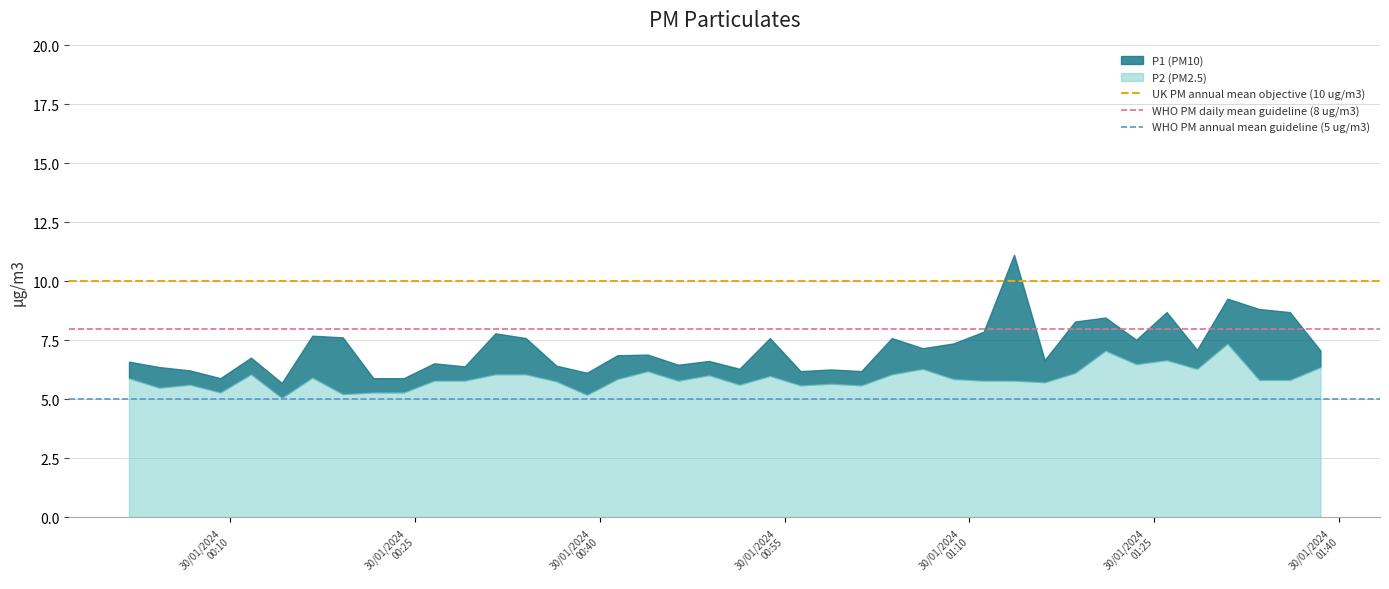

What is the highest value of the P2 (PM2.5) series?

7.4